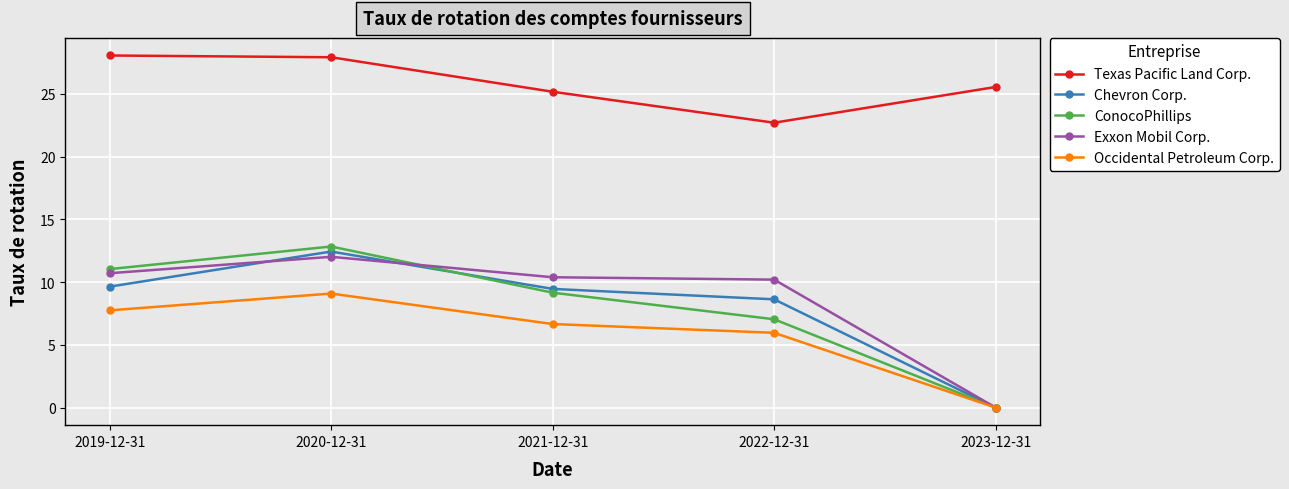

Reading left to right, transcribe all the data shown in this chart.

Texas Pacific Land Corp.: 2019-12-31=28.1	2020-12-31=27.9	2021-12-31=25.2	2022-12-31=22.7	2023-12-31=25.6
Chevron Corp.: 2019-12-31=9.6	2020-12-31=12.4	2021-12-31=9.5	2022-12-31=8.6	2023-12-31=0.0
ConocoPhillips: 2019-12-31=11.0	2020-12-31=12.8	2021-12-31=9.2	2022-12-31=7.0	2023-12-31=0.0
Exxon Mobil Corp.: 2019-12-31=10.7	2020-12-31=12.0	2021-12-31=10.4	2022-12-31=10.2	2023-12-31=0.0
Occidental Petroleum Corp.: 2019-12-31=7.8	2020-12-31=9.1	2021-12-31=6.7	2022-12-31=6.0	2023-12-31=0.0